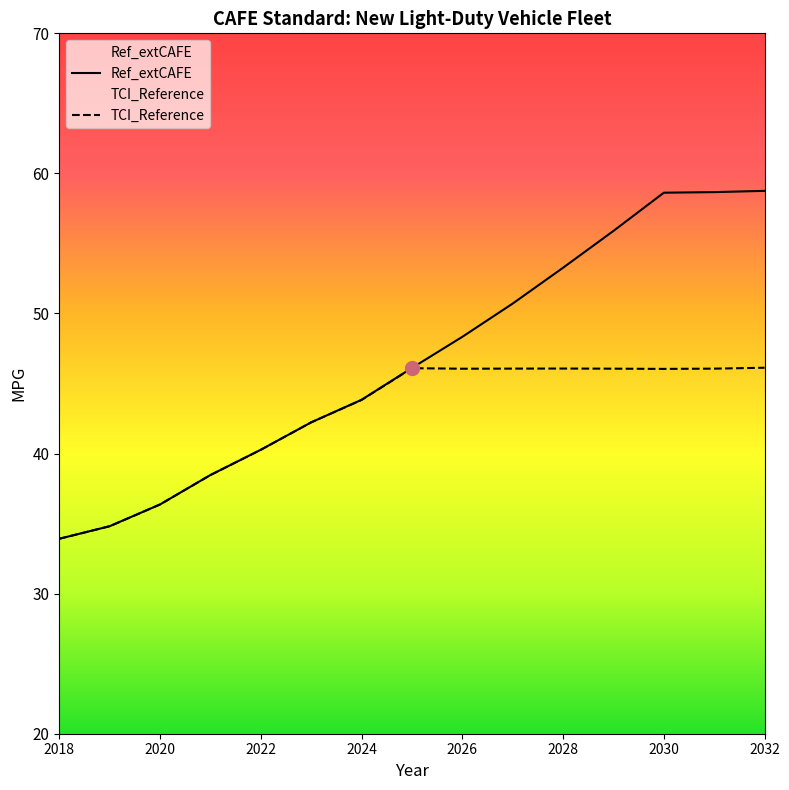

How many lines are shown in the chart?

2